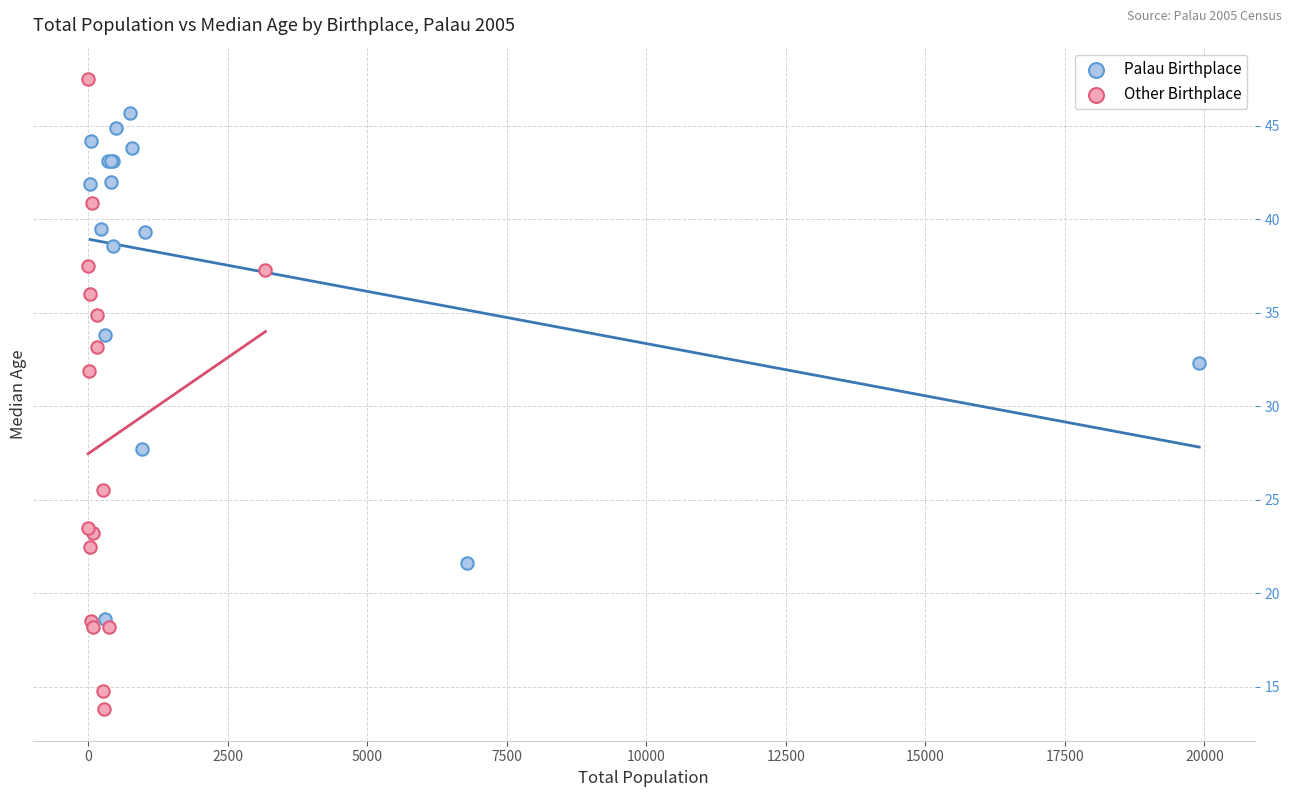

Which series contains the lowest Y value?

Other Birthplace